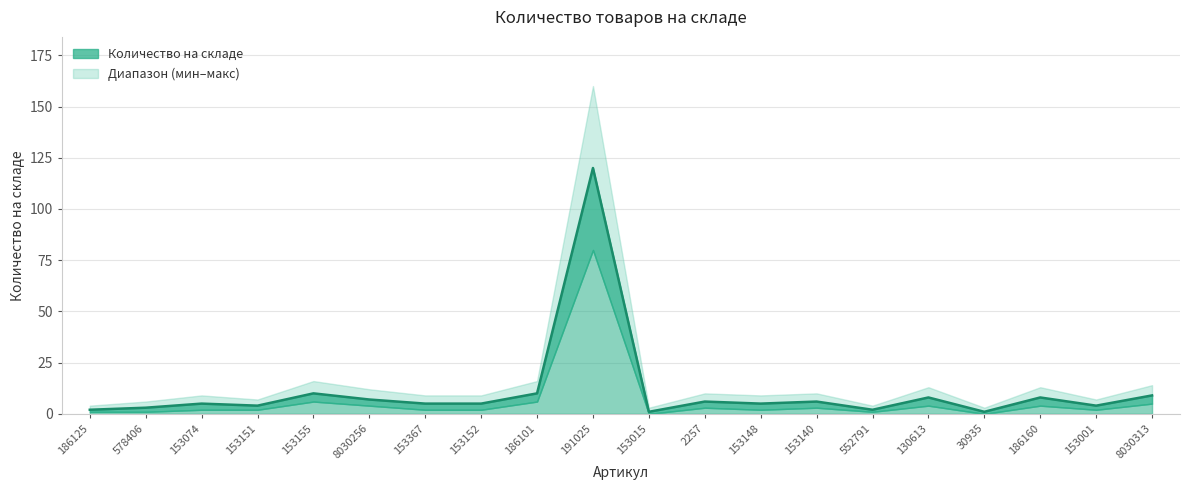

Reading left to right, transcribe all the data shown in this chart.

186125=2	578406=3	153074=5	153151=4	153155=10	8030256=7	153367=5	153152=5	186101=10	191025=120	153015=1	2257=6	153148=5	153140=6	552791=2	130613=8	30935=1	186160=8	153001=4	8030313=9